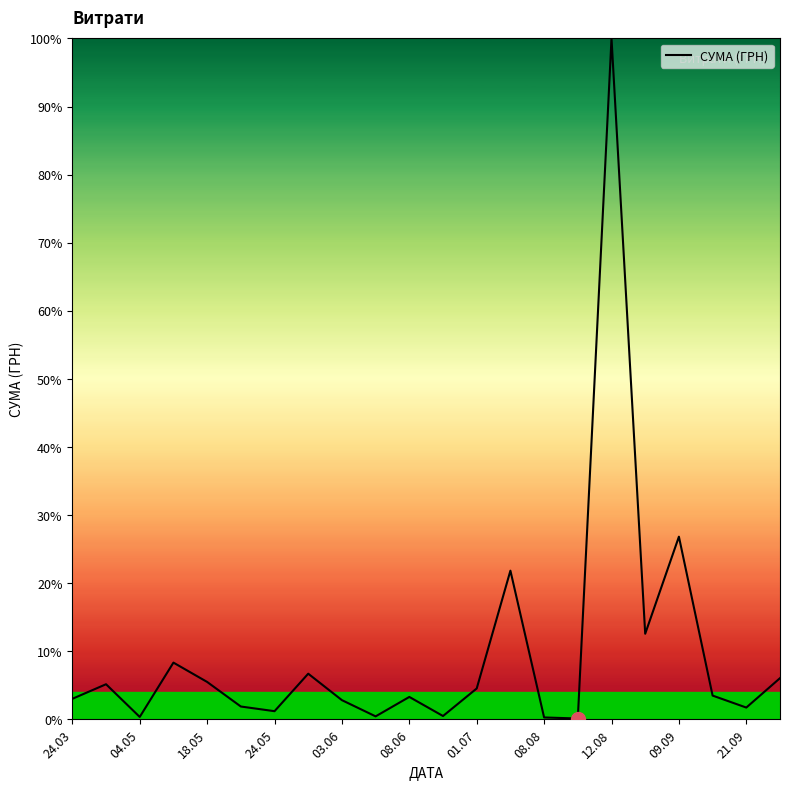

What is the average value?

9.8